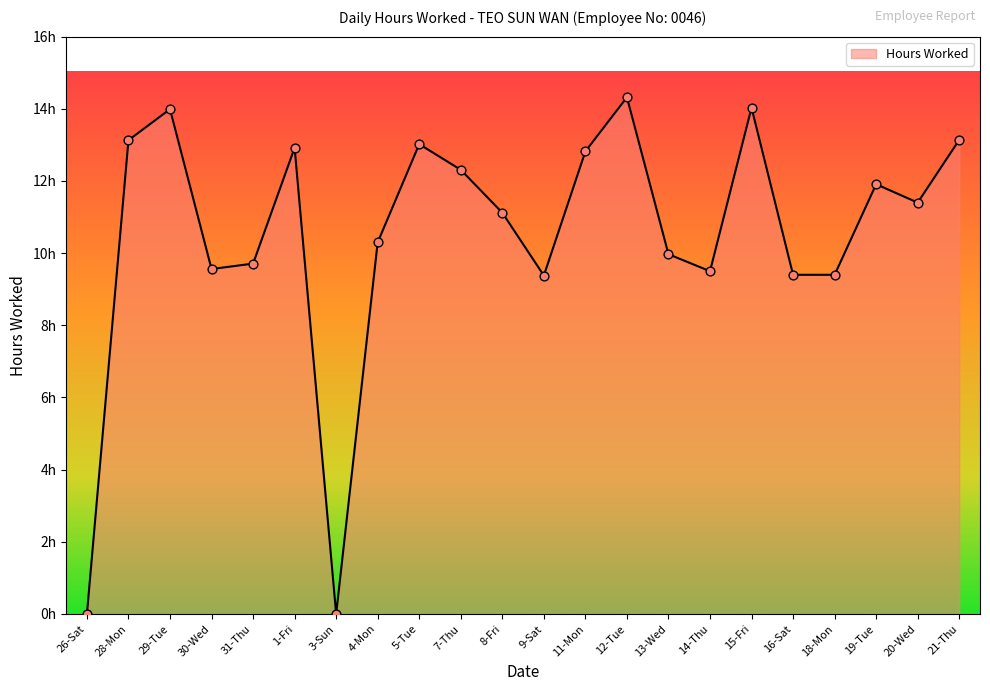

Approximately how many times larger is the value at 7-Thu compared to 31-Thu?

1.3